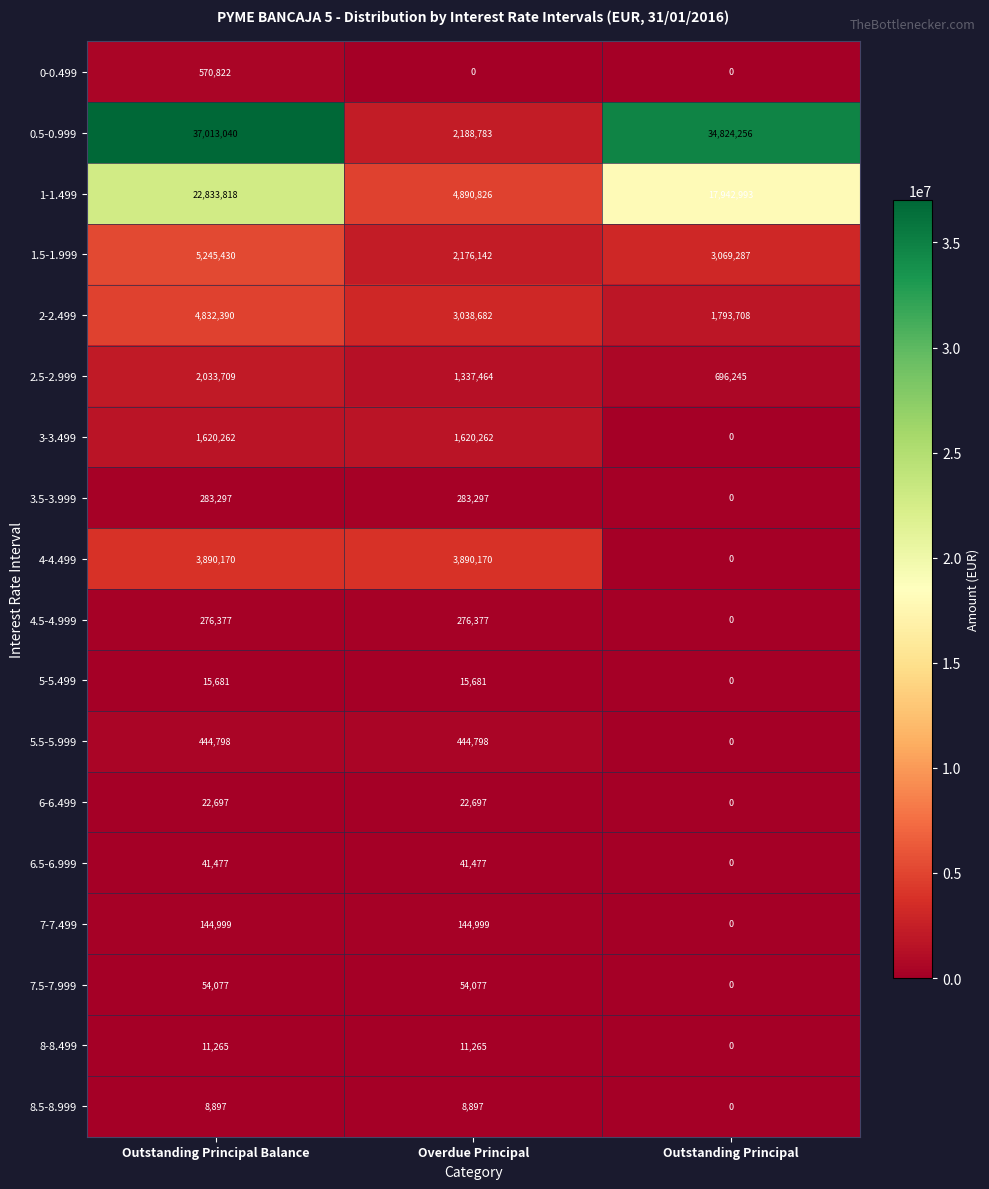

Which series has the largest range (max minus min)?

0.5-0.999